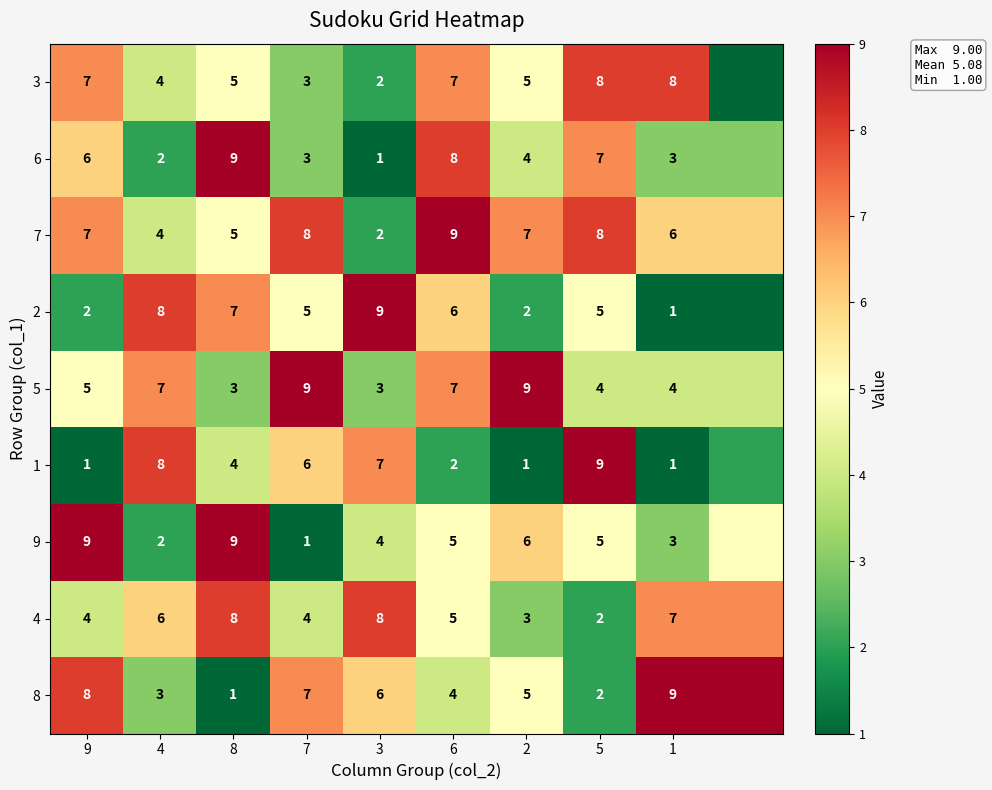

What is the difference between the 6 values at 4 and 6?

6